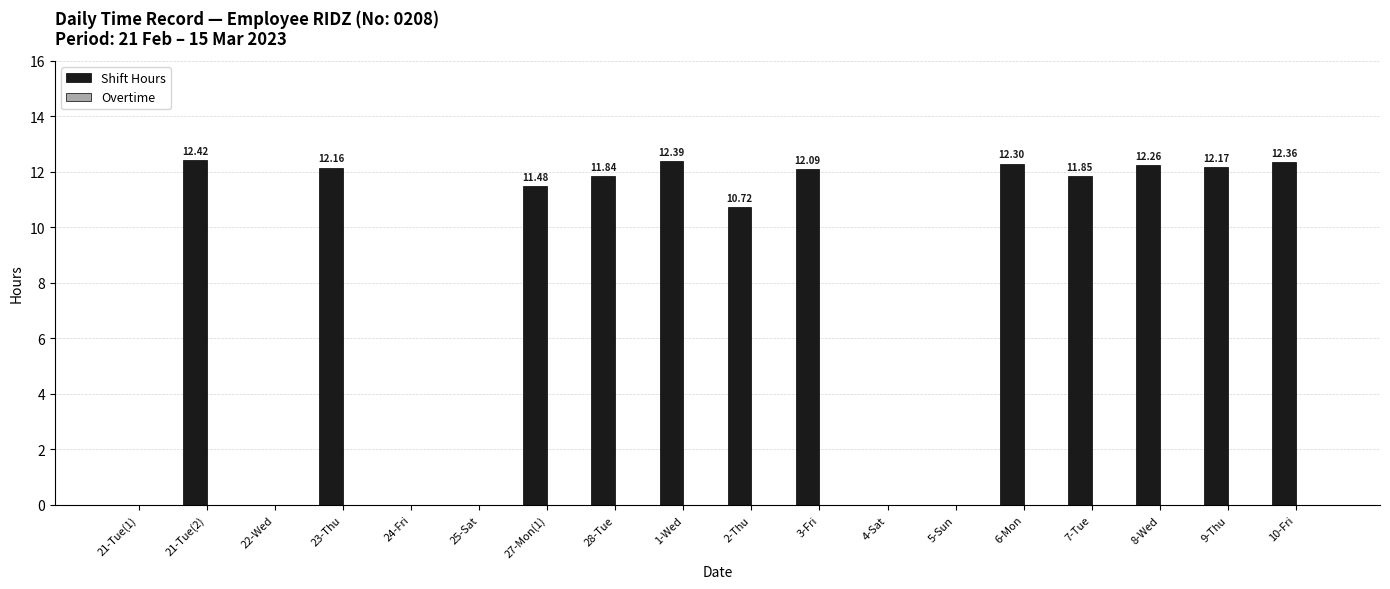

What is the sum of all values?

144.0